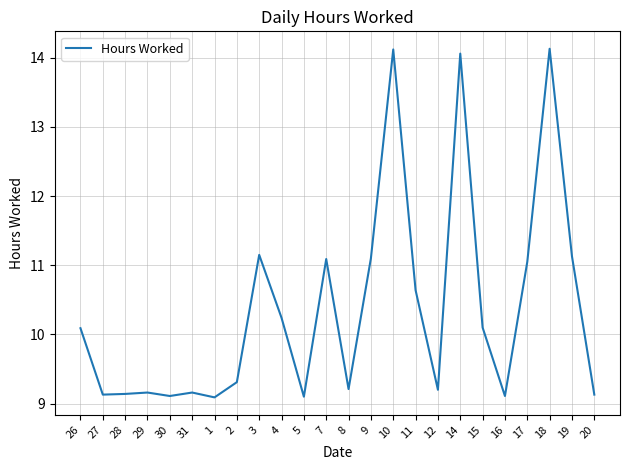

How many interior local peaks (higher than both neighbors) does the data have?

7